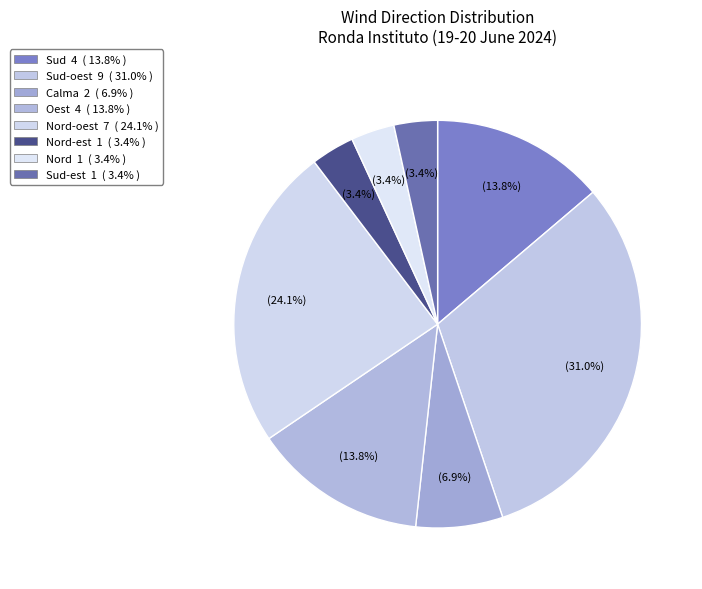

Which category has the smallest portion of the pie?

Nord-est